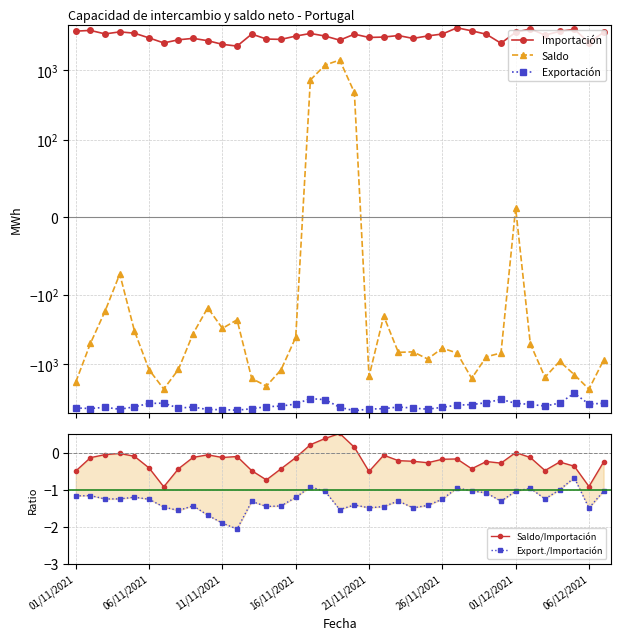

At which category does the chart reach its minimum across all series?

19